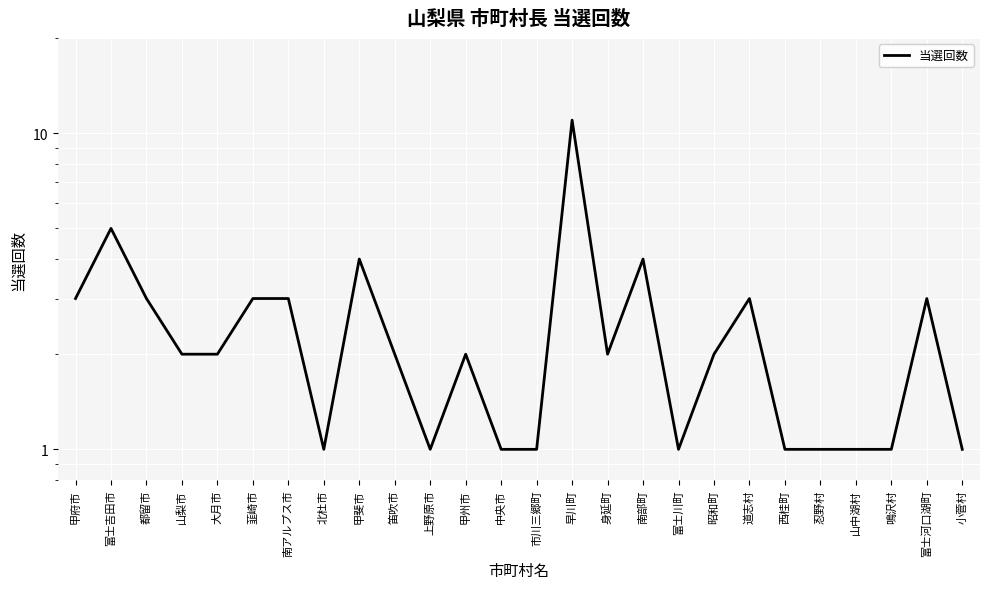

Where is the first local minimum?

北杜市